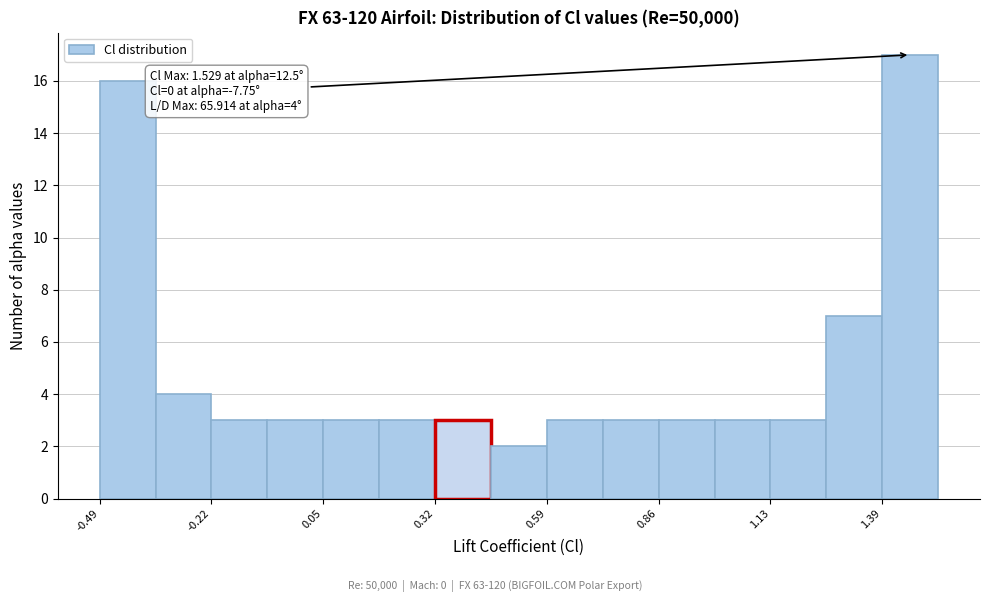

Around what value on the x-axis is the tallest bar? Give the approximate position of its centre, as read against the axis.

1.45